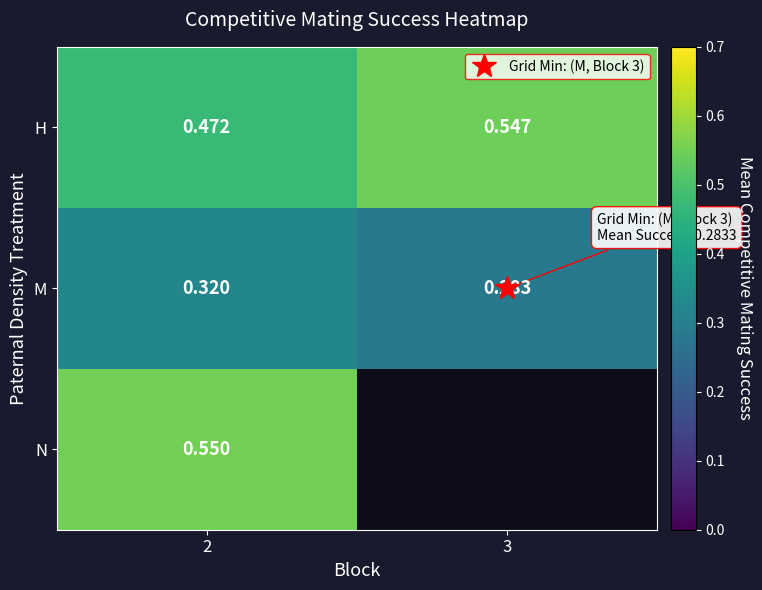

How many data points does each series have?

2